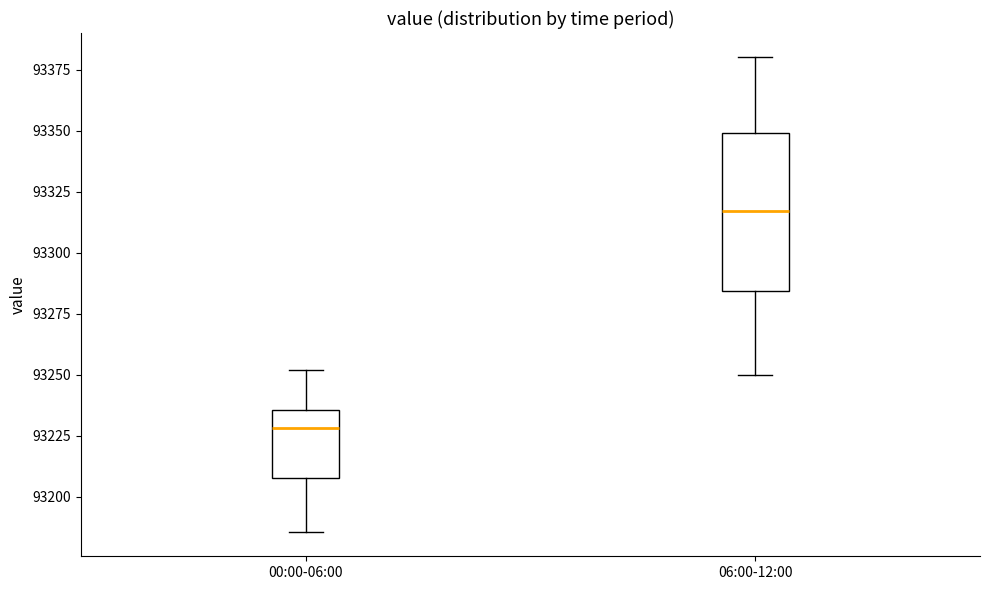

Reading left to right, transcribe this box plot: for each box, give where its median line is, the range the box spans, and where its two whiskers end, as read against the y-axis. The values are not printed on the chart, so give them approximately, as read against the axis.

00:00-06:00: median 93230, box 93210 to 93235, whiskers 93185 to 93250
06:00-12:00: median 93315, box 93285 to 93350, whiskers 93250 to 93380